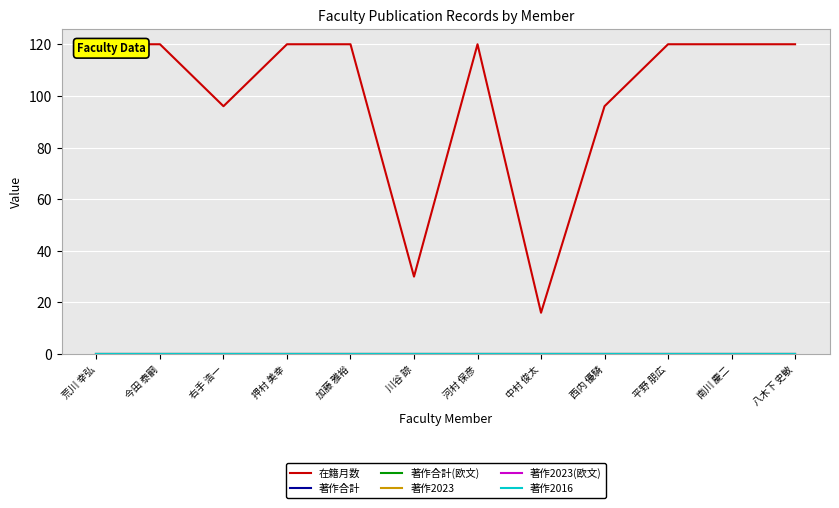

Is it true that 著作2023 equals 0 at 加藤 雅裕?

True